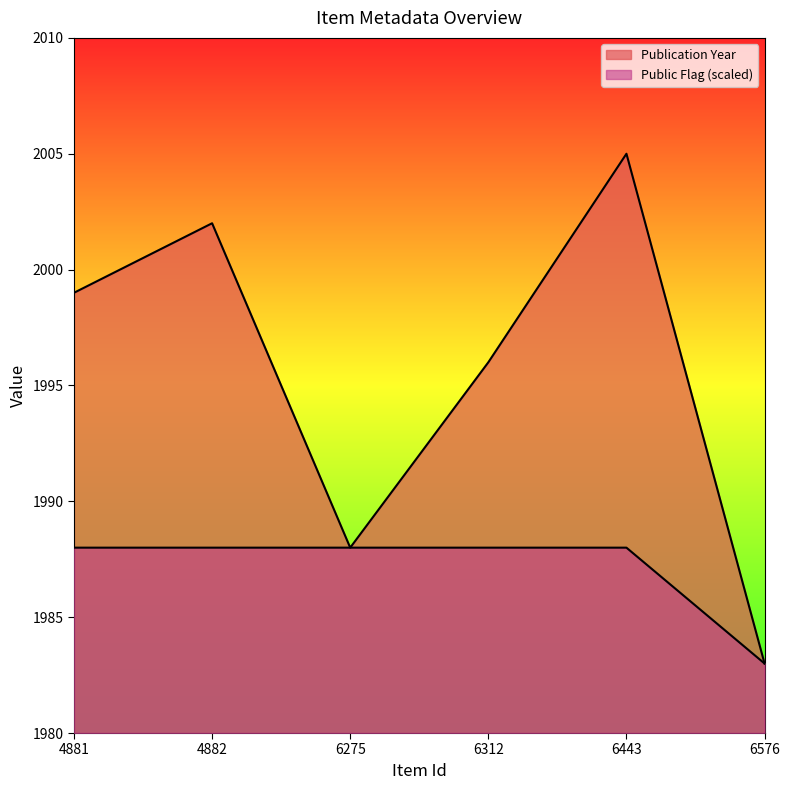

What is the value of the Public Flag point at the 4th from the left?

1988